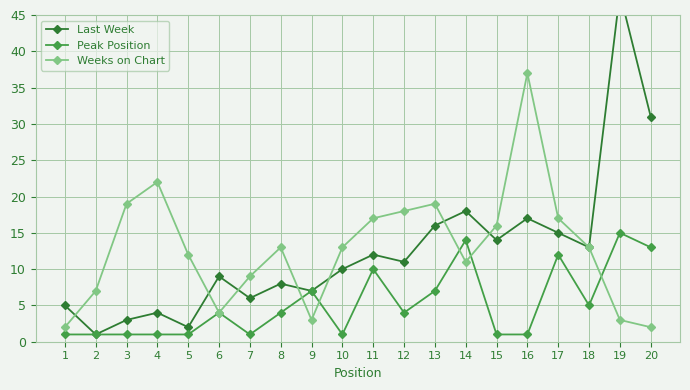

Is it true that Peak Position equals 12 at 9?

False